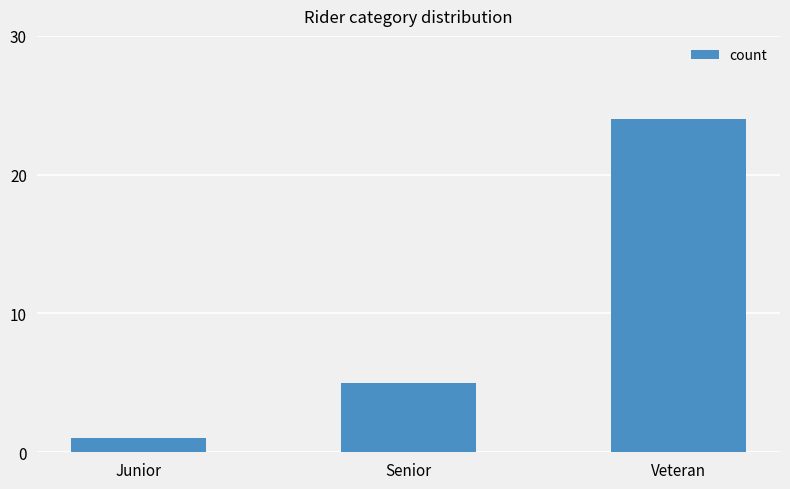

Approximately how many times larger is the value at Veteran compared to Junior?

24.0